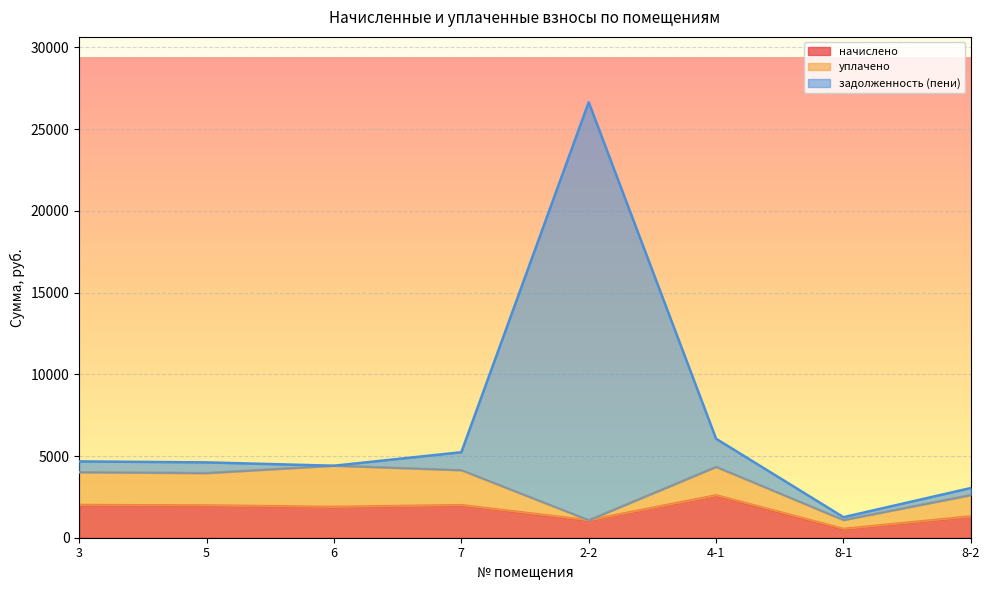

What is the total value across all series at 6?

4405.3